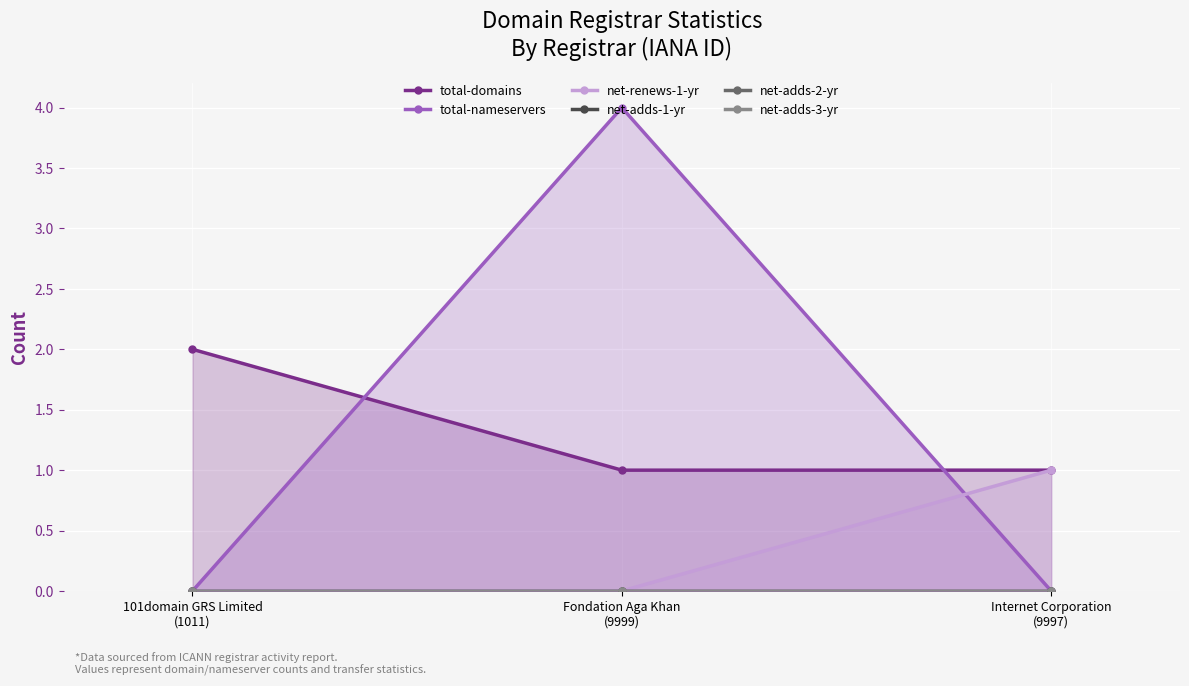

What position from the right is 101domain GRS Limited
(1011)?

3